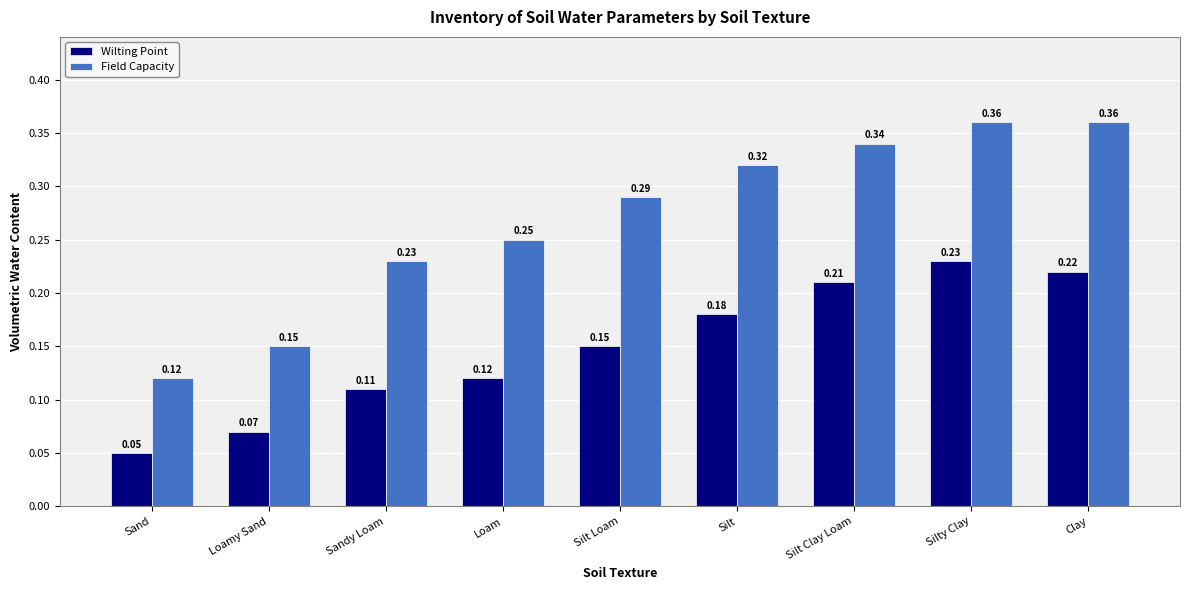

How many bars are there in each group?

2